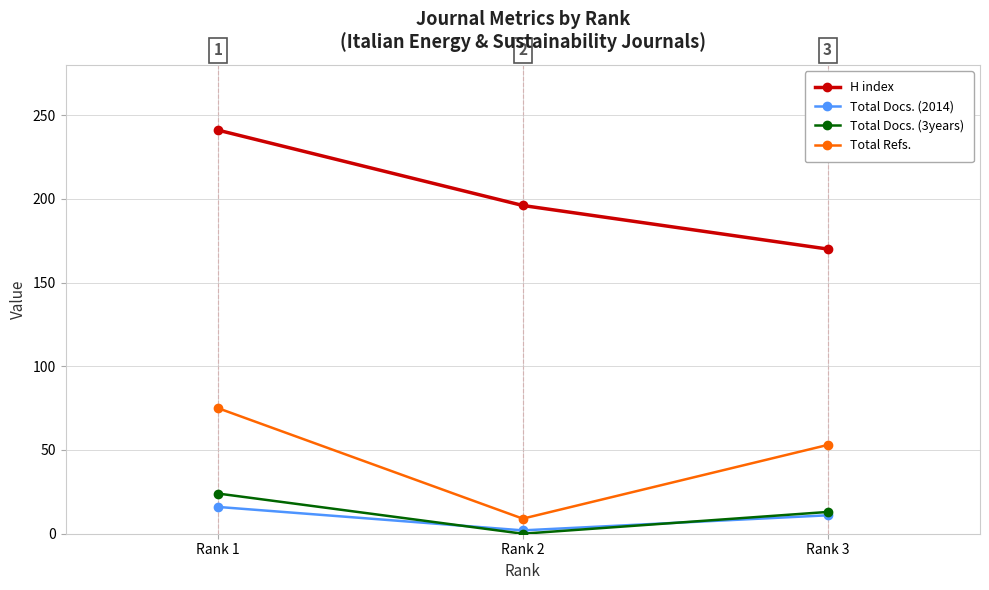

Does the chart display data point markers on the line(s)?

Yes